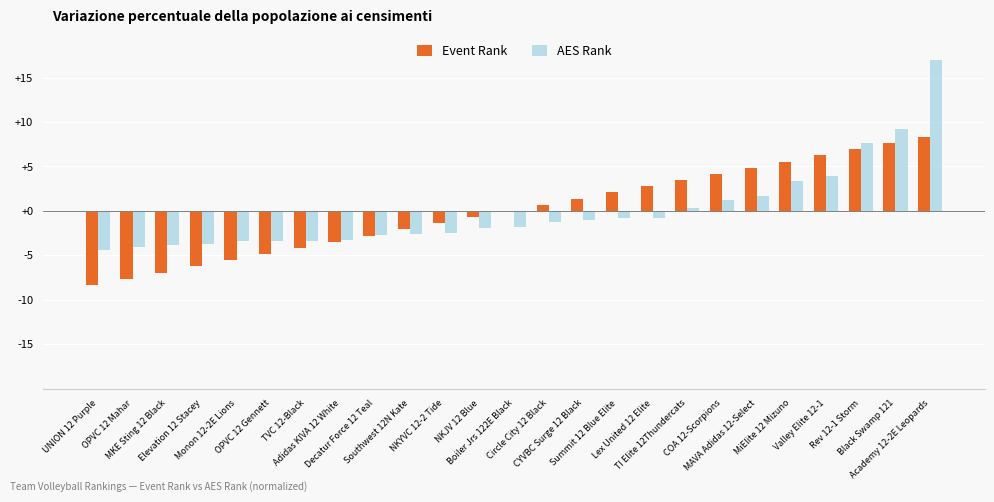

Reading right to left, list all the values displayed in this chart.

Event Rank: 8.3	7.6	6.9	6.2	5.5	4.9	4.2	3.5	2.8	2.1	1.4	0.7	0.0	-0.7	-1.4	-2.1	-2.8	-3.5	-4.2	-4.9	-5.5	-6.2	-6.9	-7.6	-8.3
AES Rank: 17.6	9.2	7.7	3.9	3.3	1.7	1.3	0.3	-0.8	-0.8	-1.0	-1.3	-1.8	-1.9	-2.5	-2.6	-2.7	-3.3	-3.4	-3.4	-3.4	-3.8	-3.9	-4.0	-4.4